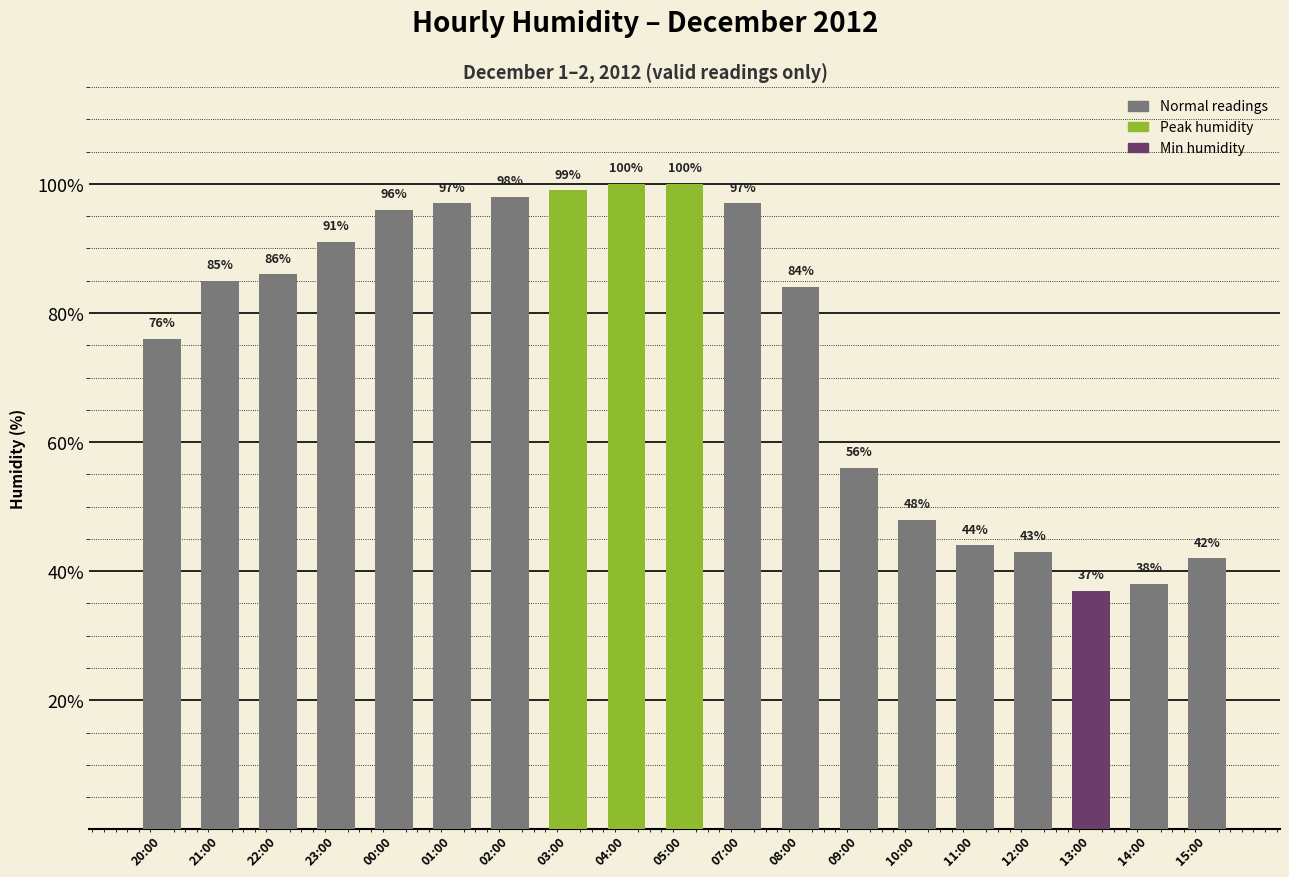

What is the maximum value shown in the chart?

100